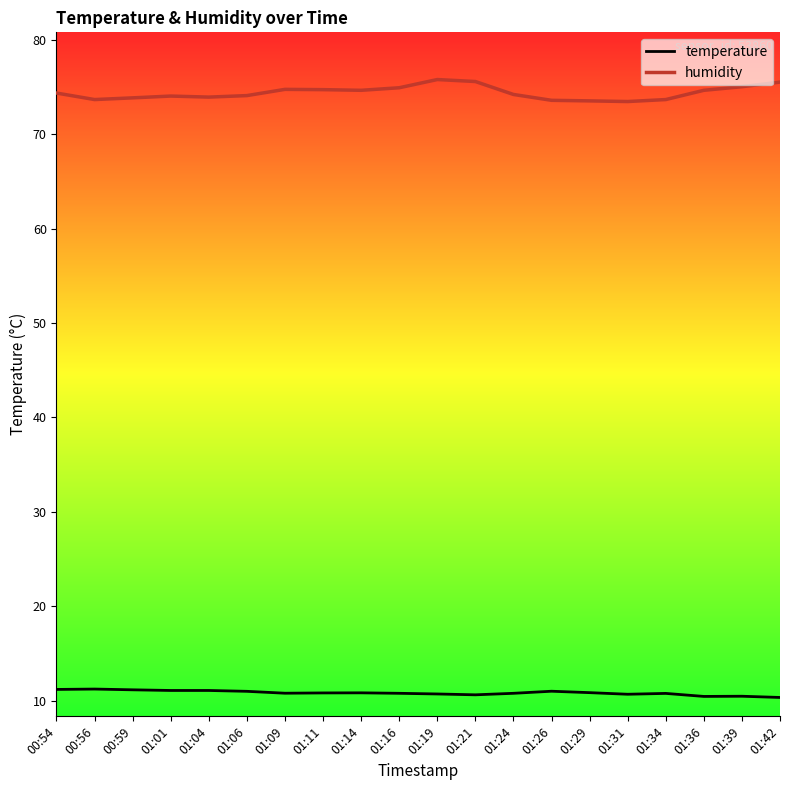

What are all the series names shown in the legend?

temperature, humidity